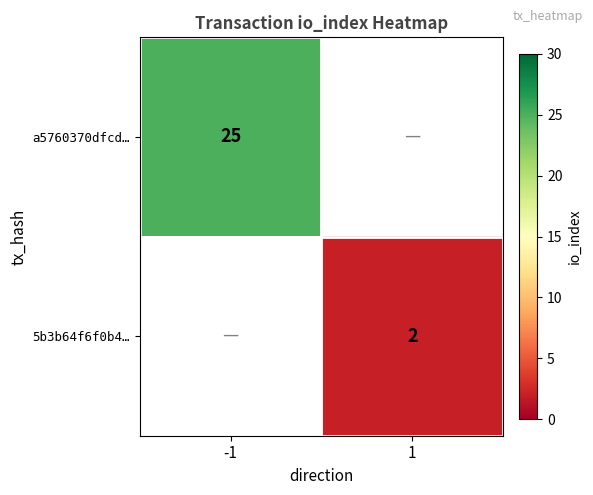

The value of 5b3b64f6f0b4… at 1 is 2. True or false?

True